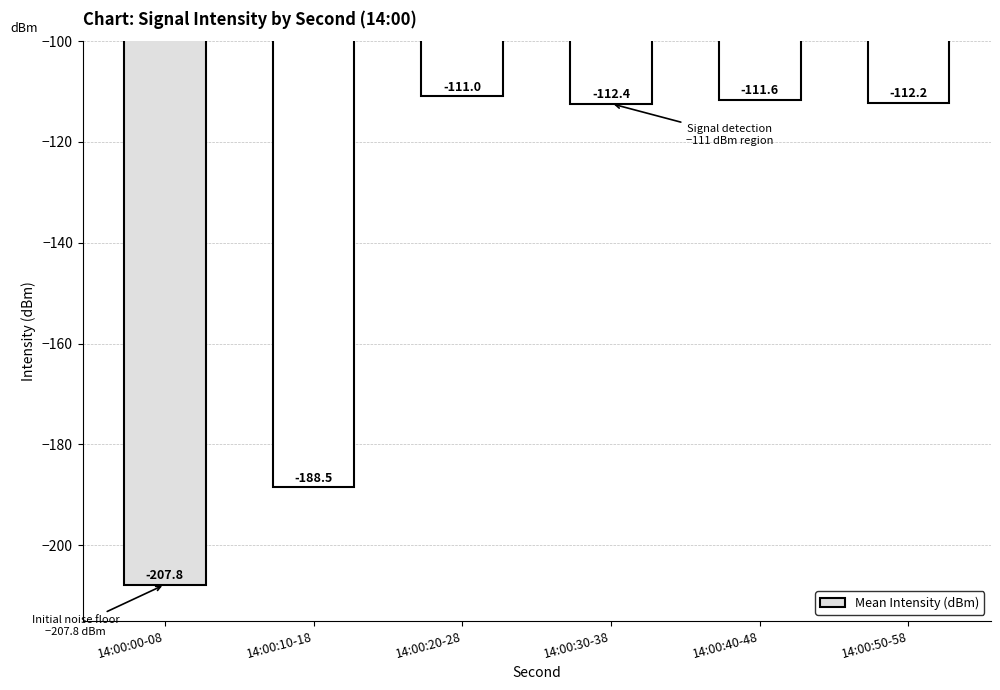

What is the label of the 5th bar from the right?

14:00:10-18